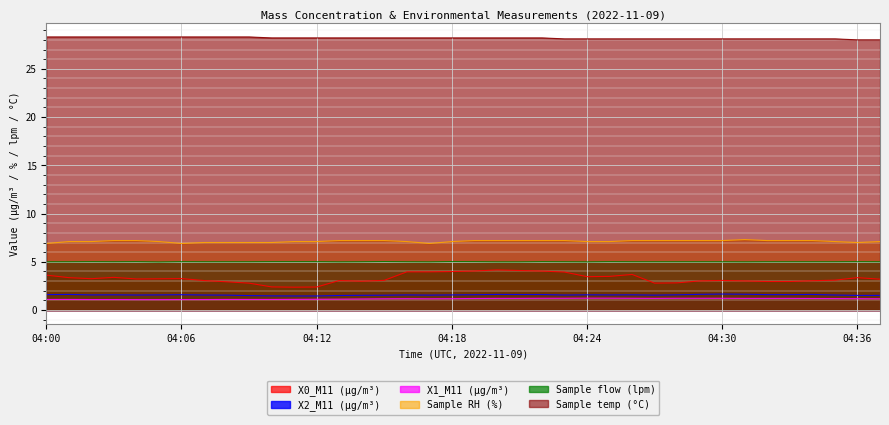

Reading right to left, what are all the values shown in this chart?

X0_M11 (μg/m³): 3.2	3.4	3.1	3.0	3.0	3.0	3.0	3.1	3.0	2.8	2.8	3.7	3.5	3.5	3.9	4.0	4.1	4.2	4.0	4.0	4.0	4.0	3.1	3.0	3.1	2.4	2.4	2.4	2.8	2.9	3.1	3.3	3.2	3.2	3.4	3.2	3.4	3.6
X2_M11 (μg/m³): 1.5	1.5	1.6	1.6	1.6	1.6	1.6	1.7	1.6	1.6	1.6	1.6	1.6	1.6	1.6	1.6	1.6	1.6	1.6	1.6	1.6	1.6	1.5	1.5	1.5	1.5	1.5	1.5	1.5	1.6	1.6	1.6	1.6	1.6	1.6	1.6	1.6	1.6
X1_M11 (μg/m³): 1.2	1.2	1.2	1.2	1.2	1.2	1.2	1.2	1.2	1.2	1.2	1.2	1.2	1.2	1.2	1.2	1.2	1.2	1.2	1.2	1.2	1.2	1.2	1.1	1.1	1.1	1.1	1.1	1.1	1.1	1.1	1.1	1.1	1.1	1.1	1.1	1.1	1.1
Sample RH (%): 7.1	7.0	7.1	7.2	7.2	7.2	7.3	7.2	7.2	7.2	7.2	7.2	7.1	7.1	7.2	7.2	7.2	7.2	7.2	7.1	6.9	7.1	7.2	7.2	7.2	7.1	7.1	7.0	7.0	7.0	7.0	6.9	7.1	7.2	7.2	7.1	7.1	6.9
Sample flow (lpm): 5.0	5.0	5.0	5.0	5.0	5.0	5.0	5.0	5.0	5.0	5.0	5.0	5.0	5.0	5.0	5.0	5.0	5.0	5.0	5.0	5.0	5.0	5.0	5.0	5.0	5.0	5.0	5.0	5.0	5.0	5.0	5.0	5.0	5.0	5.0	5.0	5.0	5.0
Sample temp (°C): 28.0	28.0	28.1	28.1	28.1	28.1	28.1	28.1	28.1	28.1	28.1	28.1	28.1	28.1	28.1	28.2	28.2	28.2	28.2	28.2	28.2	28.2	28.2	28.2	28.2	28.2	28.2	28.2	28.3	28.3	28.3	28.3	28.3	28.3	28.3	28.3	28.3	28.3